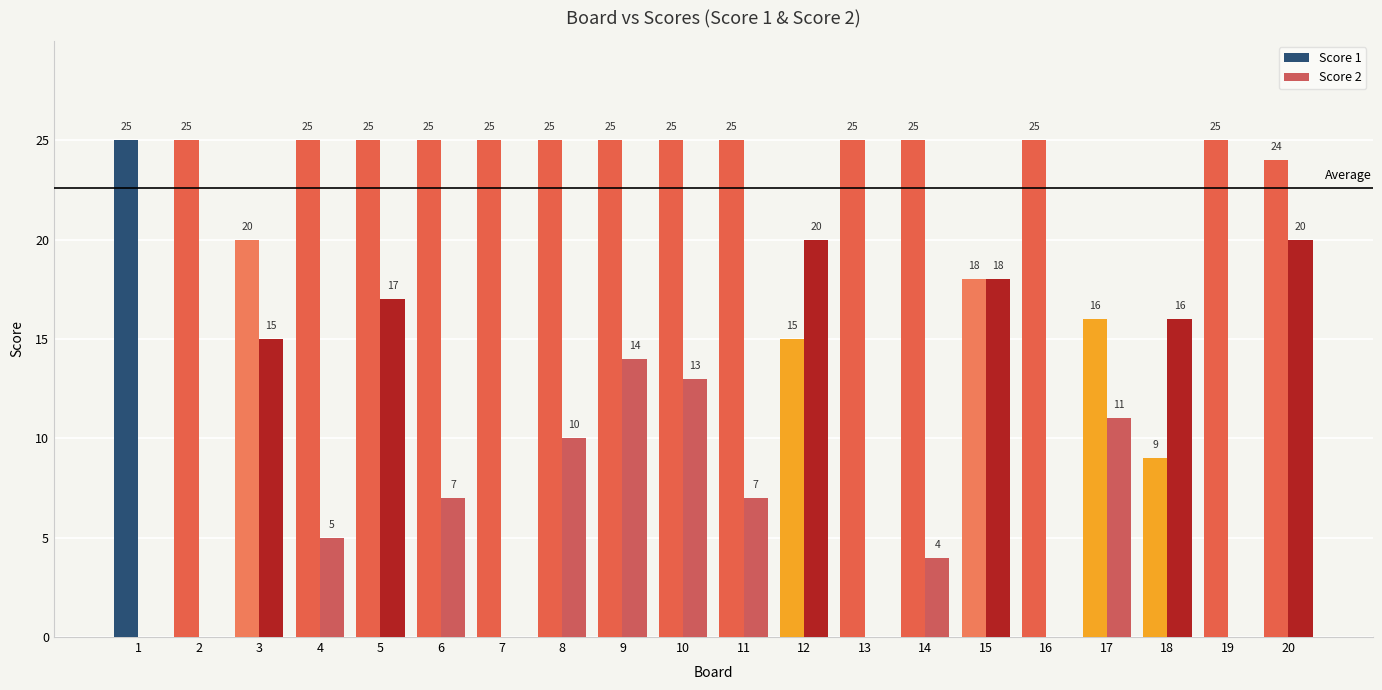

True or false: Score 2 has a value of 10 at 8.

True